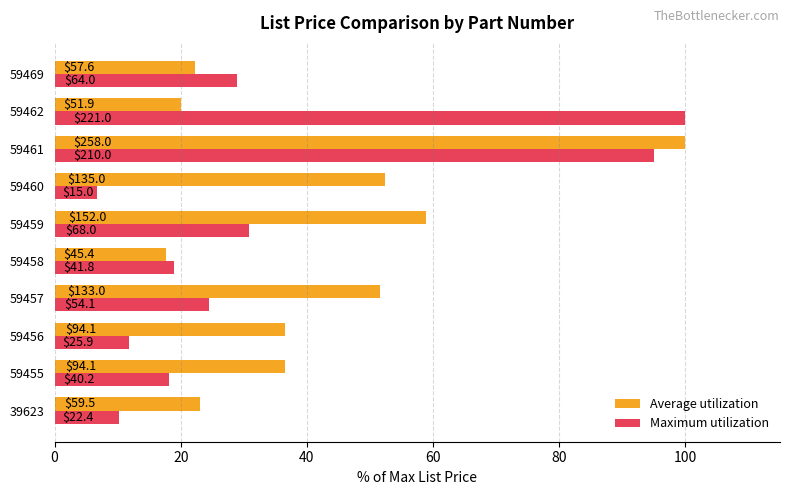

What are all the series names shown in the legend?

Average utilization, Maximum utilization